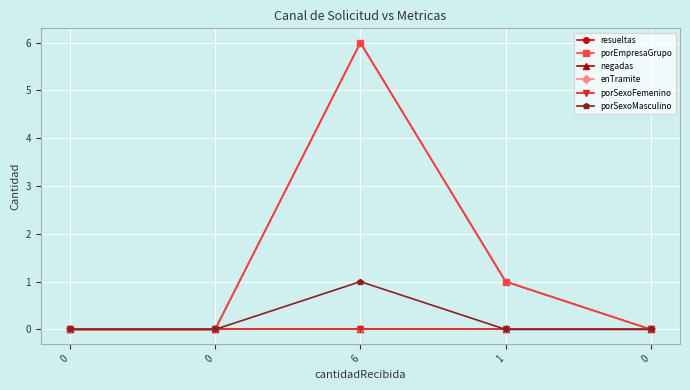

True or false: porSexoFemenino and enTramite intersect in this chart.

False